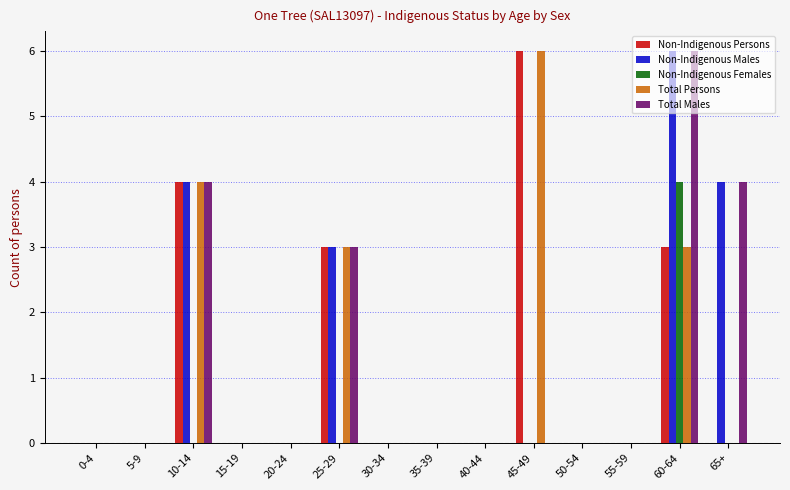

The value of Non-Indigenous Females at 15-19 is 0. True or false?

True